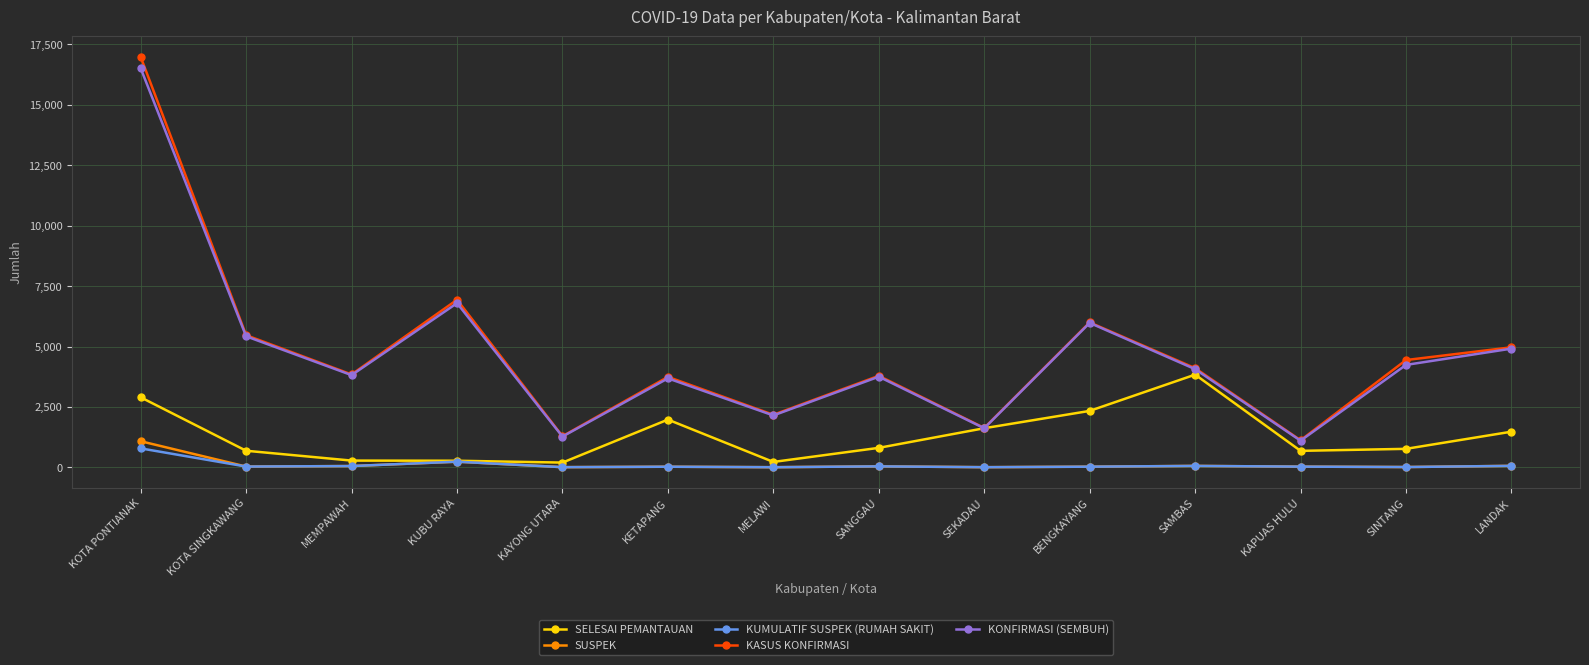

At which category does KONFIRMASI (SEMBUH) reach its first local peak?

KUBU RAYA